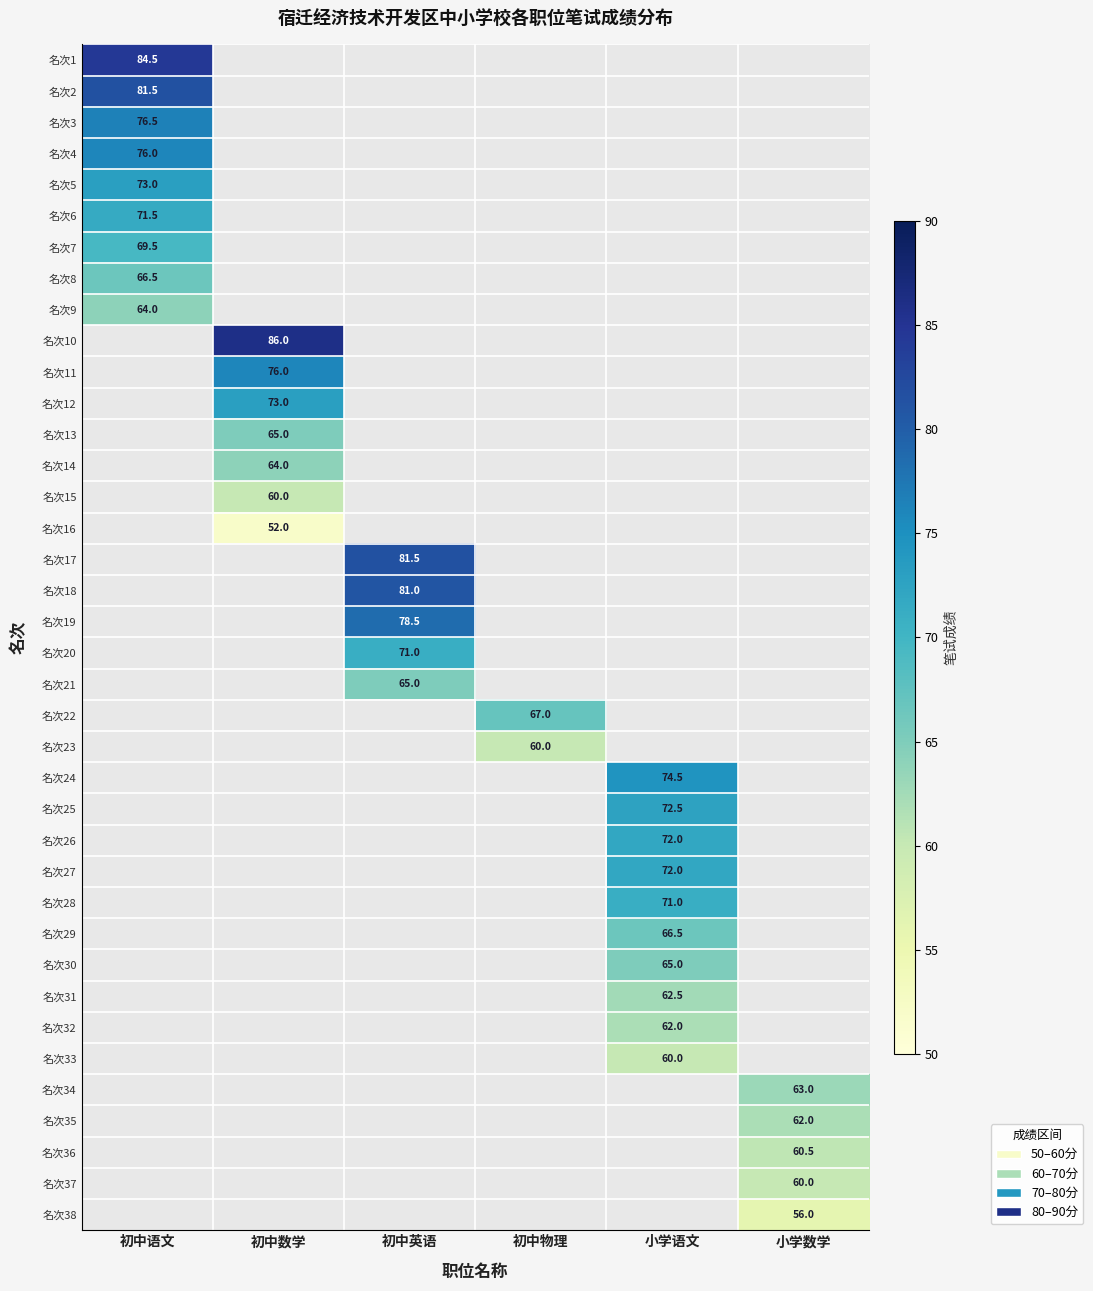

The value of 名次26 at 小学语文 is 42.1. True or false?

False